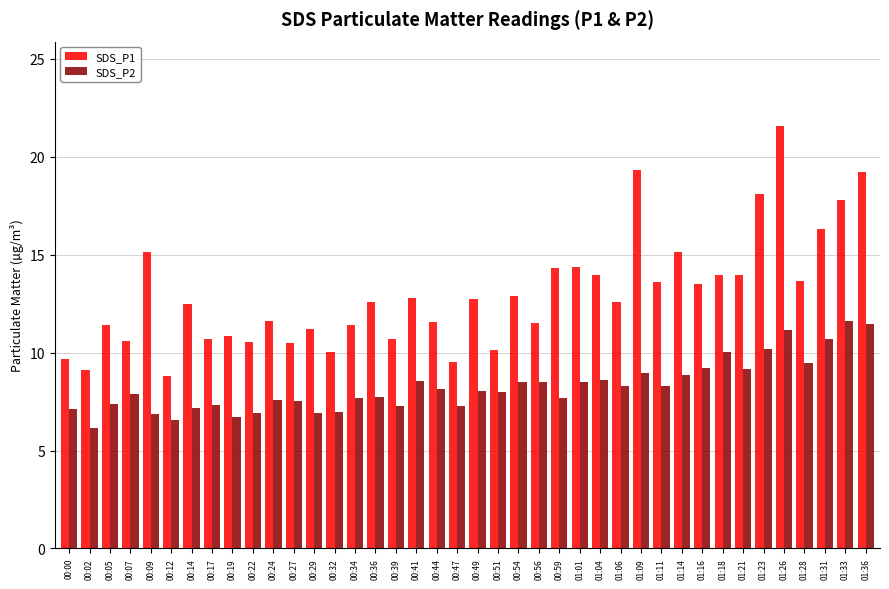

Where does the SDS_P1 series first go above 12?

00:09